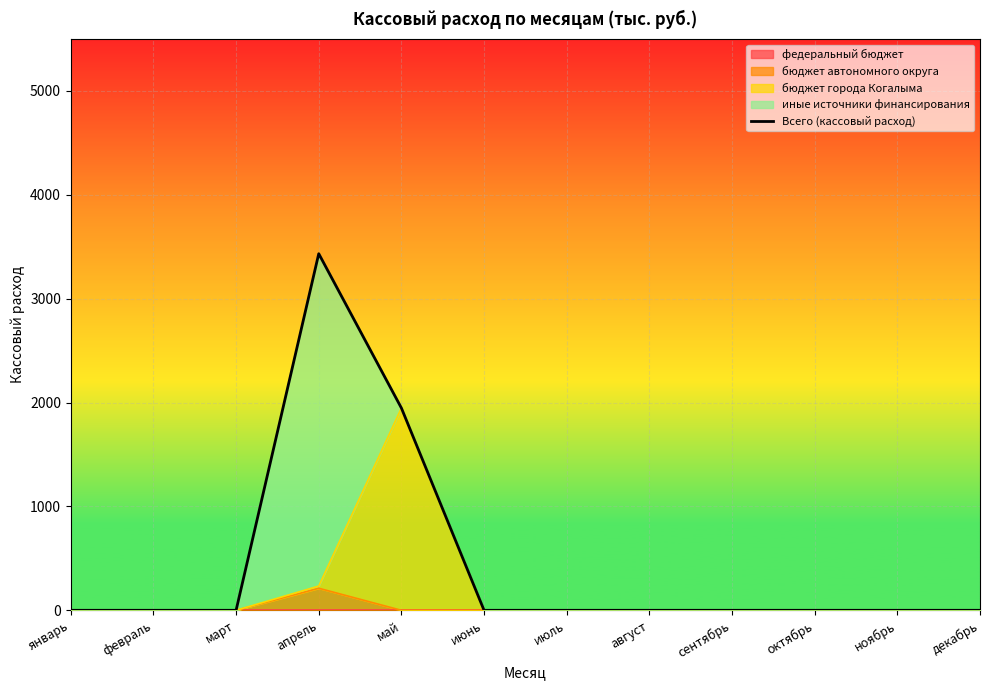

Rank the categories by value from lowest to highest.

январь, февраль, март, июнь, июль, август, сентябрь, октябрь, ноябрь, декабрь, май, апрель